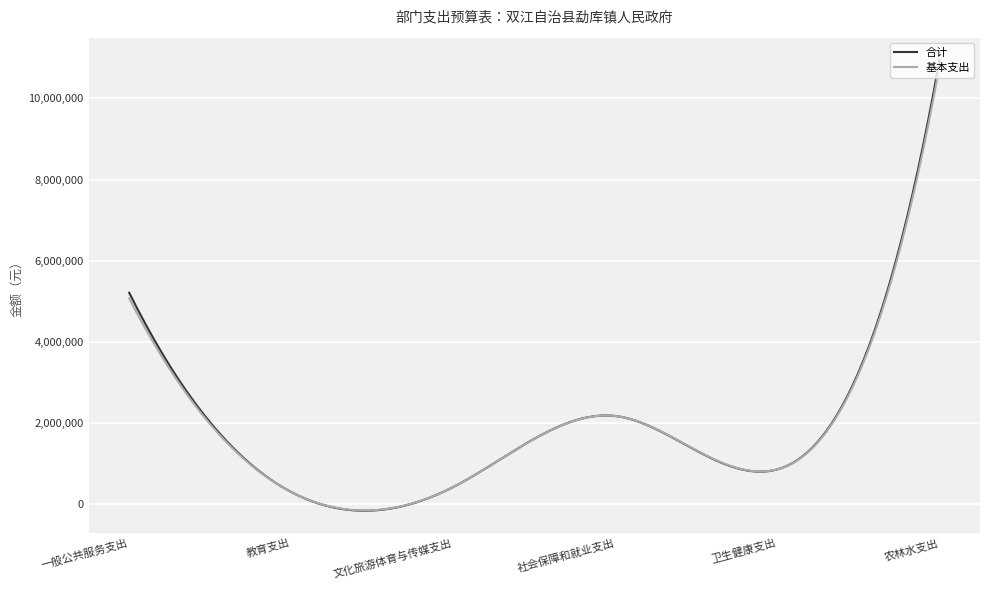

What is the maximum value for 合计?

10942659.7